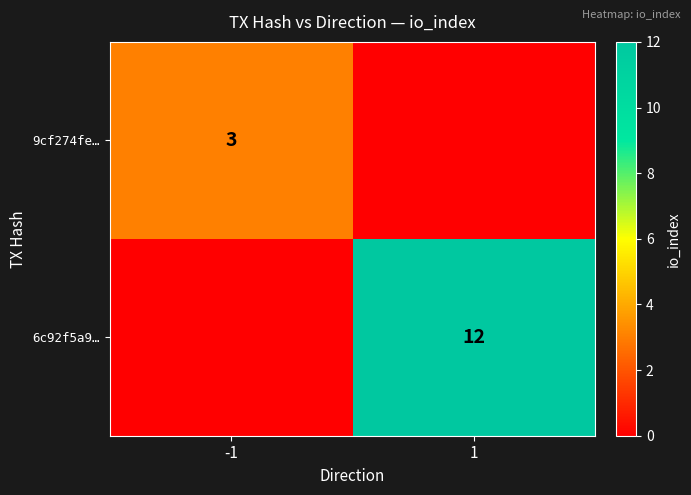

At which category does the chart reach its peak across all series?

1